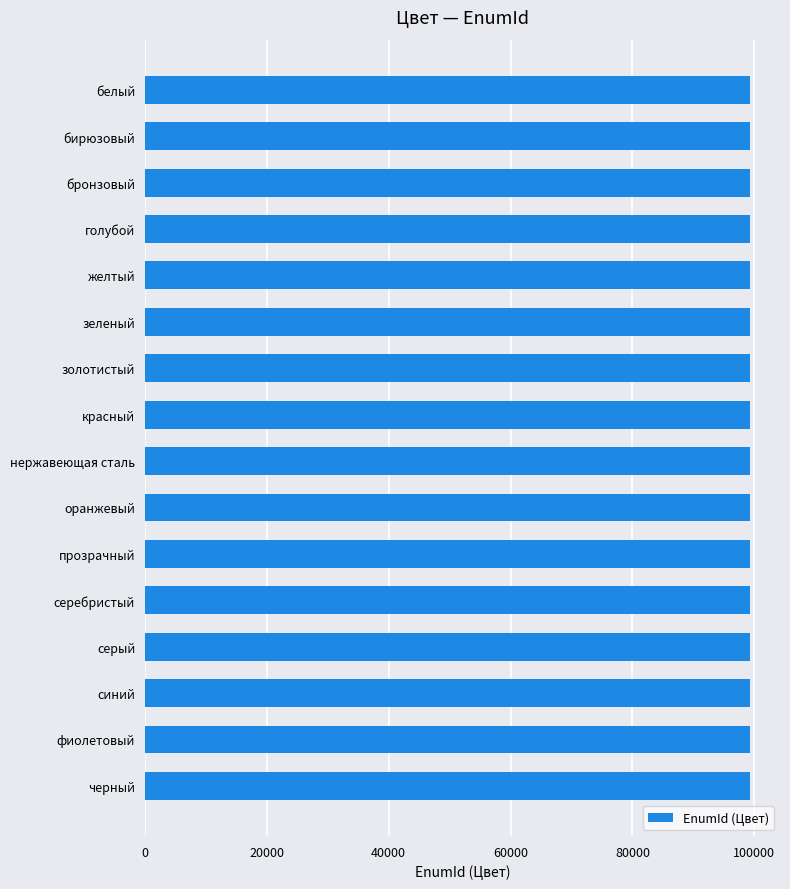

What value does the data have at синий?

99241